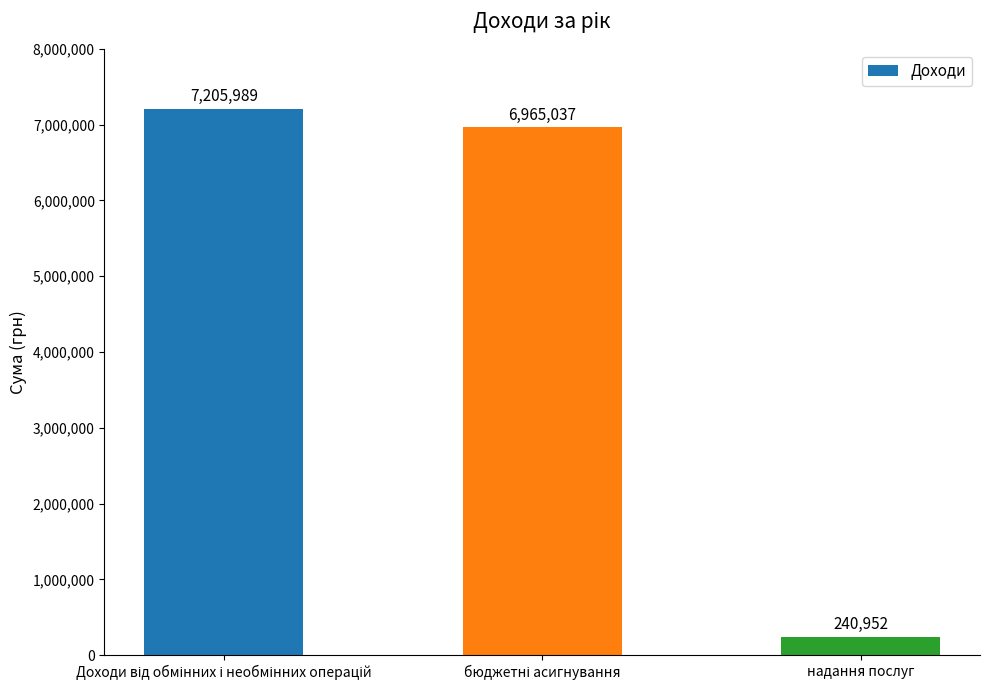

The chart shows a value of 240952 at надання послуг. True or false?

True